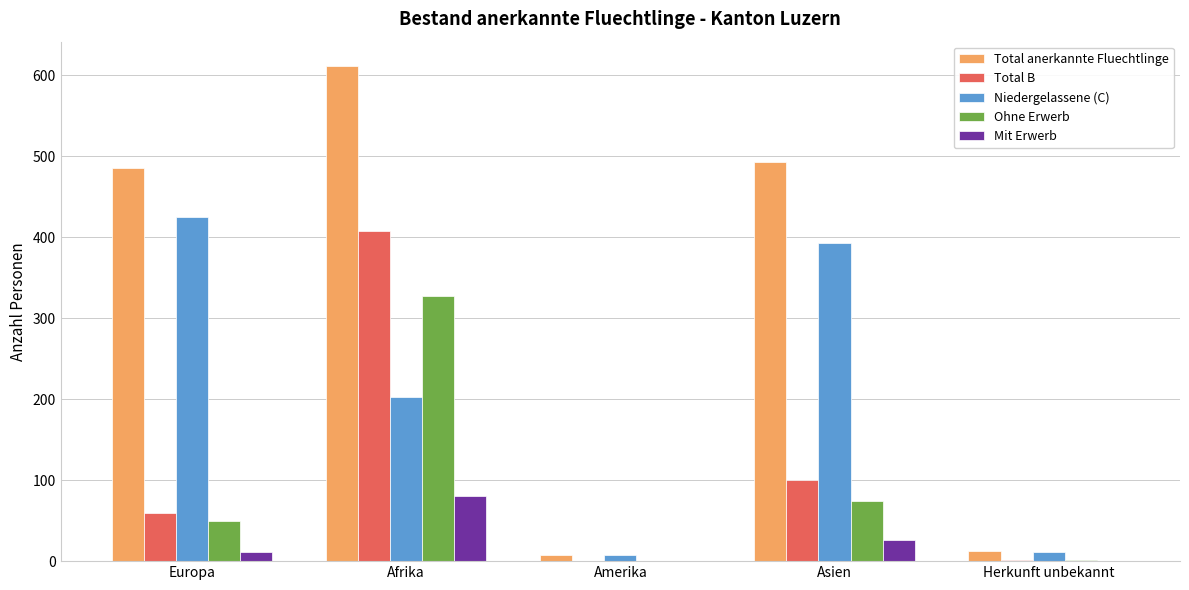

Is it true that Total B equals 408 at Afrika?

True